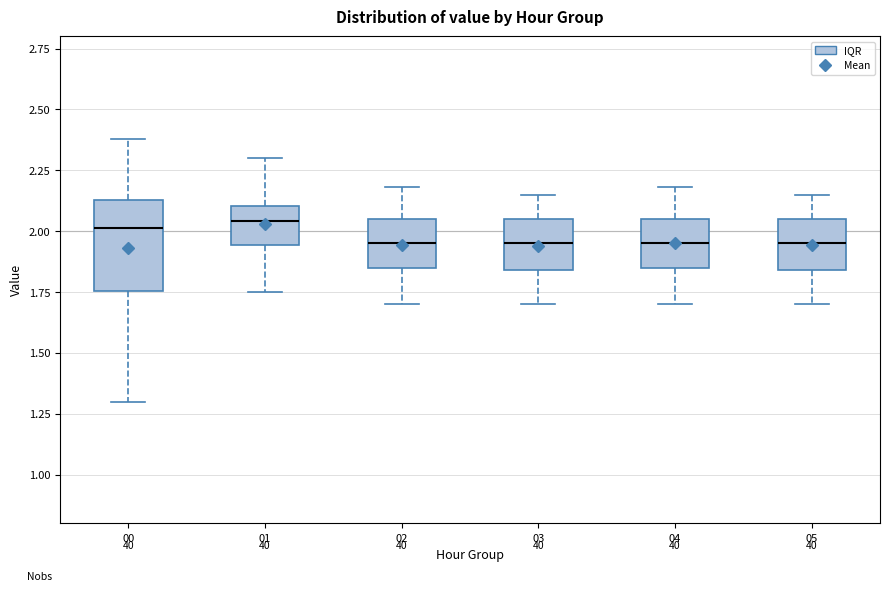

Where is the upper edge of the box at x = 01 on the y-axis? The values are not printed on the chart, so give them approximately, as read against the axis.

2.10